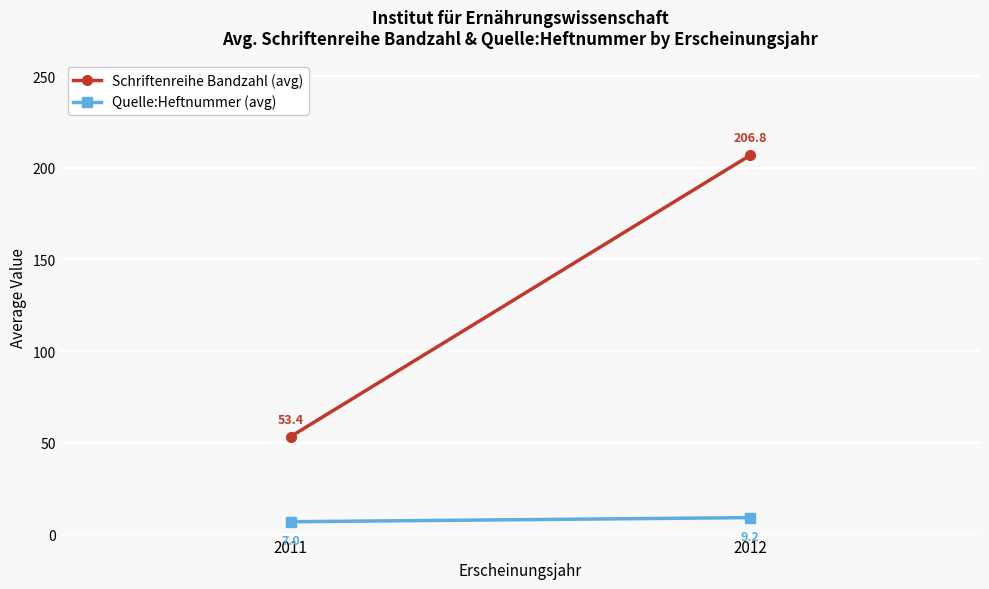

List the labels in order of Quelle:Heftnummer (avg) value, largest first.

2012, 2011